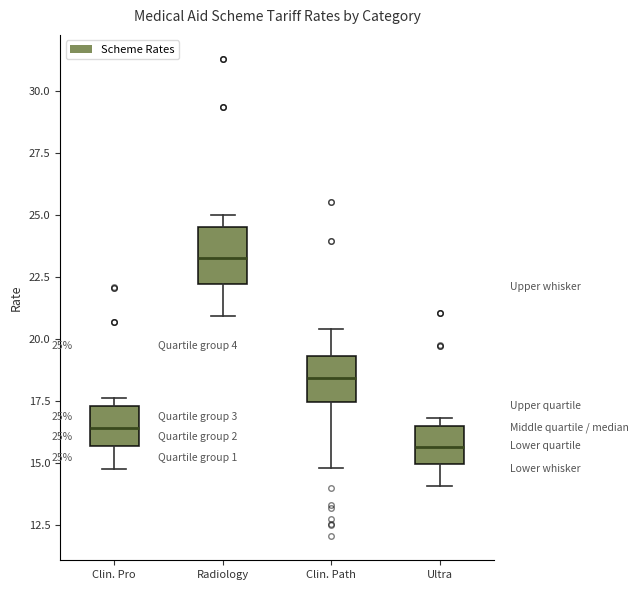

Which box's median line is the lowest?

Ultra